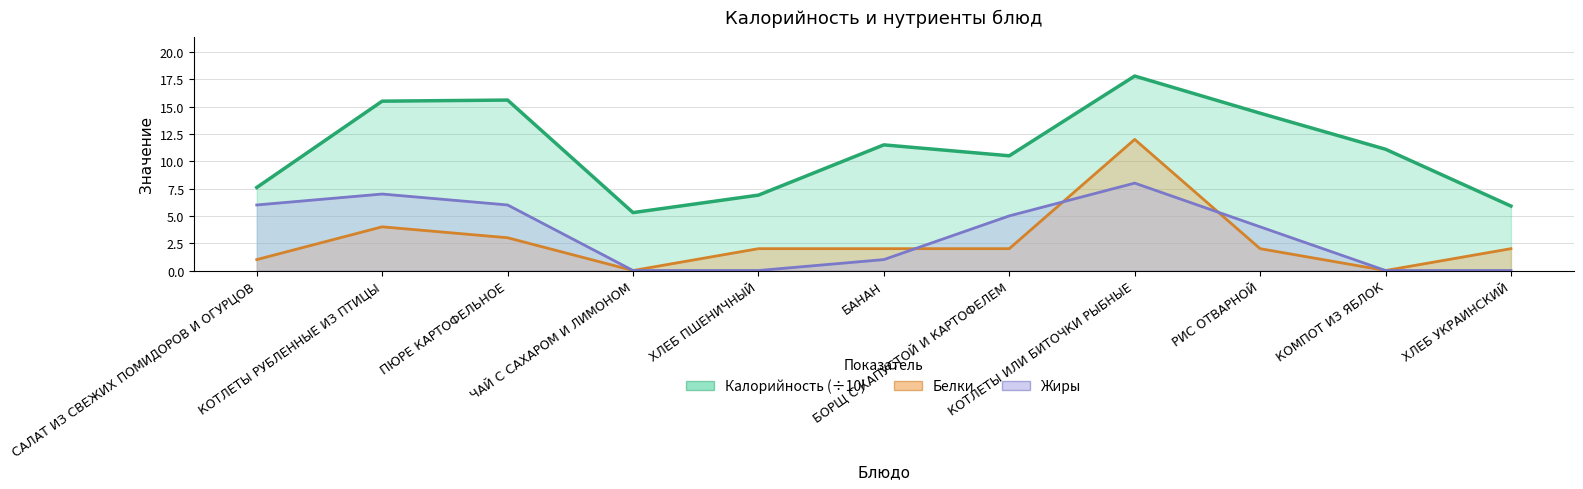

What is the difference between the highest and lowest values at КОМПОТ ИЗ ЯБЛОК?

11.1